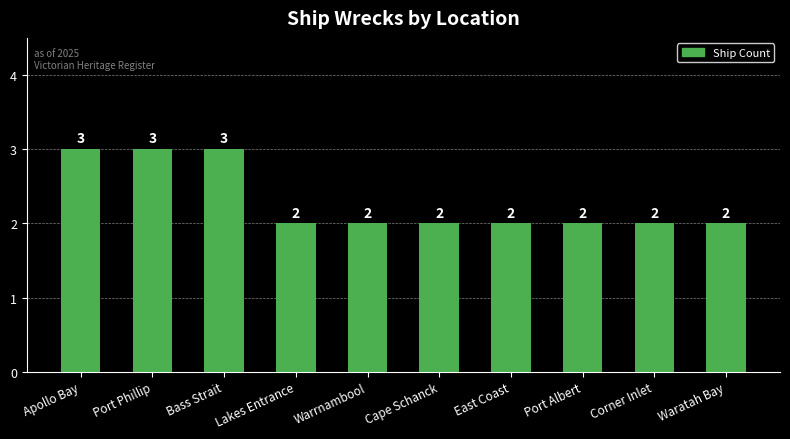

Is it true that the value at Waratah Bay is 3?

False